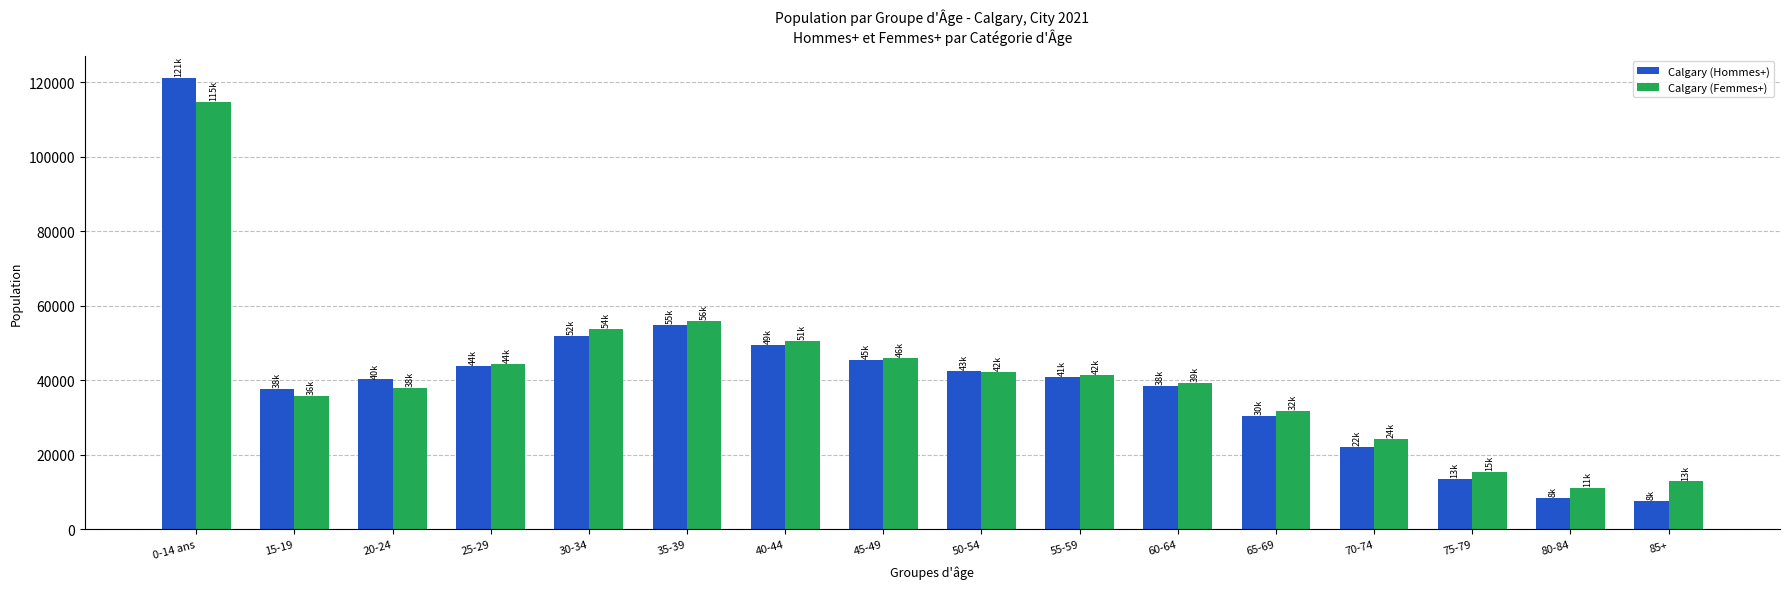

How many groups of bars are there?

16